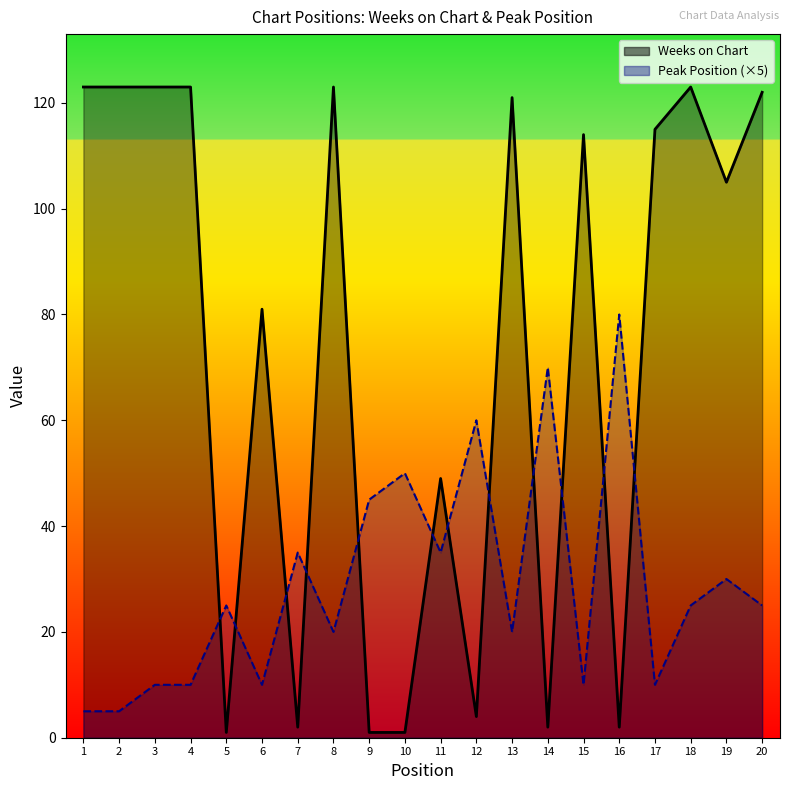

At which category is the sum across all series the highest?

18